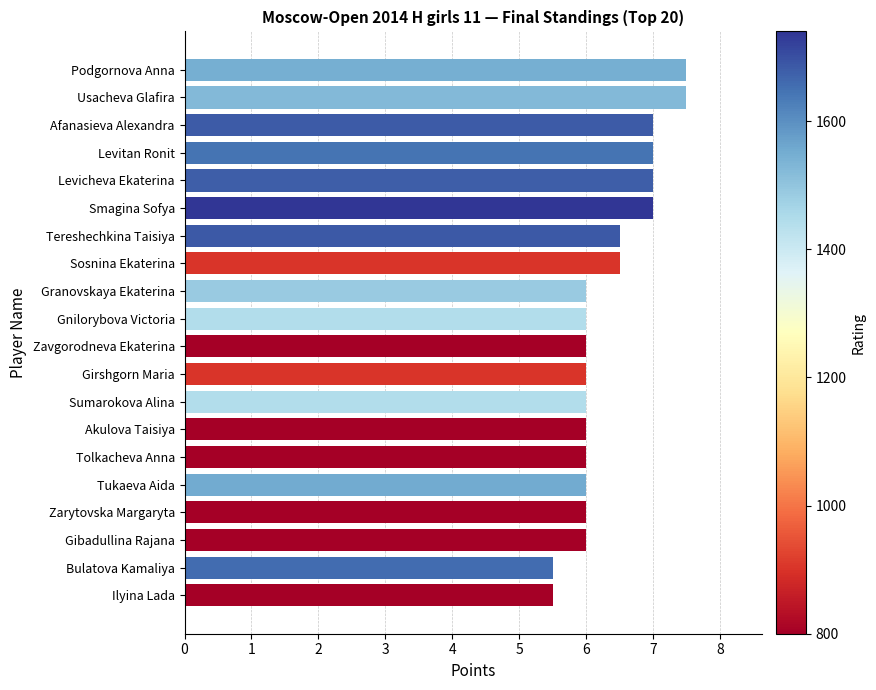

What is the value of the 18th bar from the top?

6.0